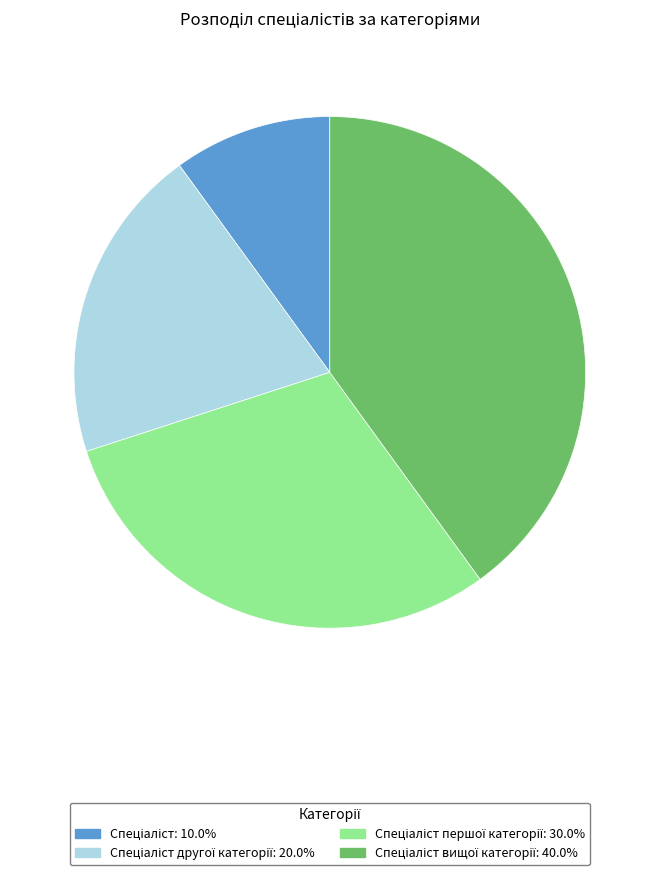

Is there any slice that represents more than half of the pie?

No